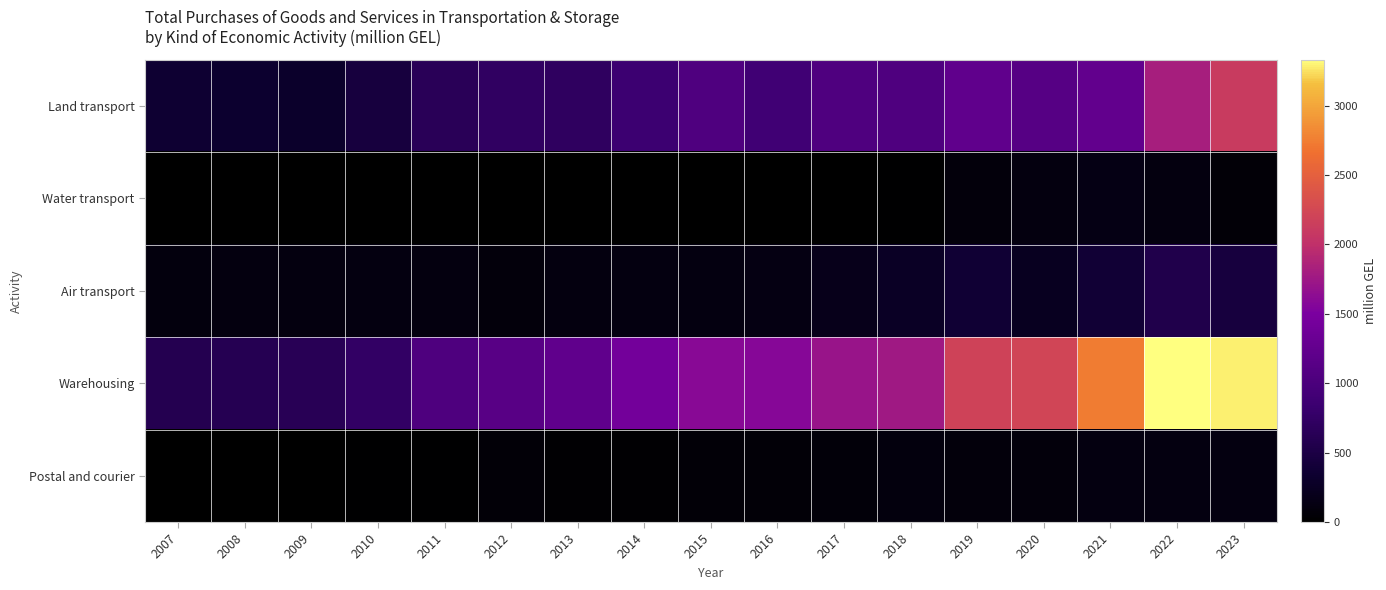

At how many categories does at least one series exceed 907?

13